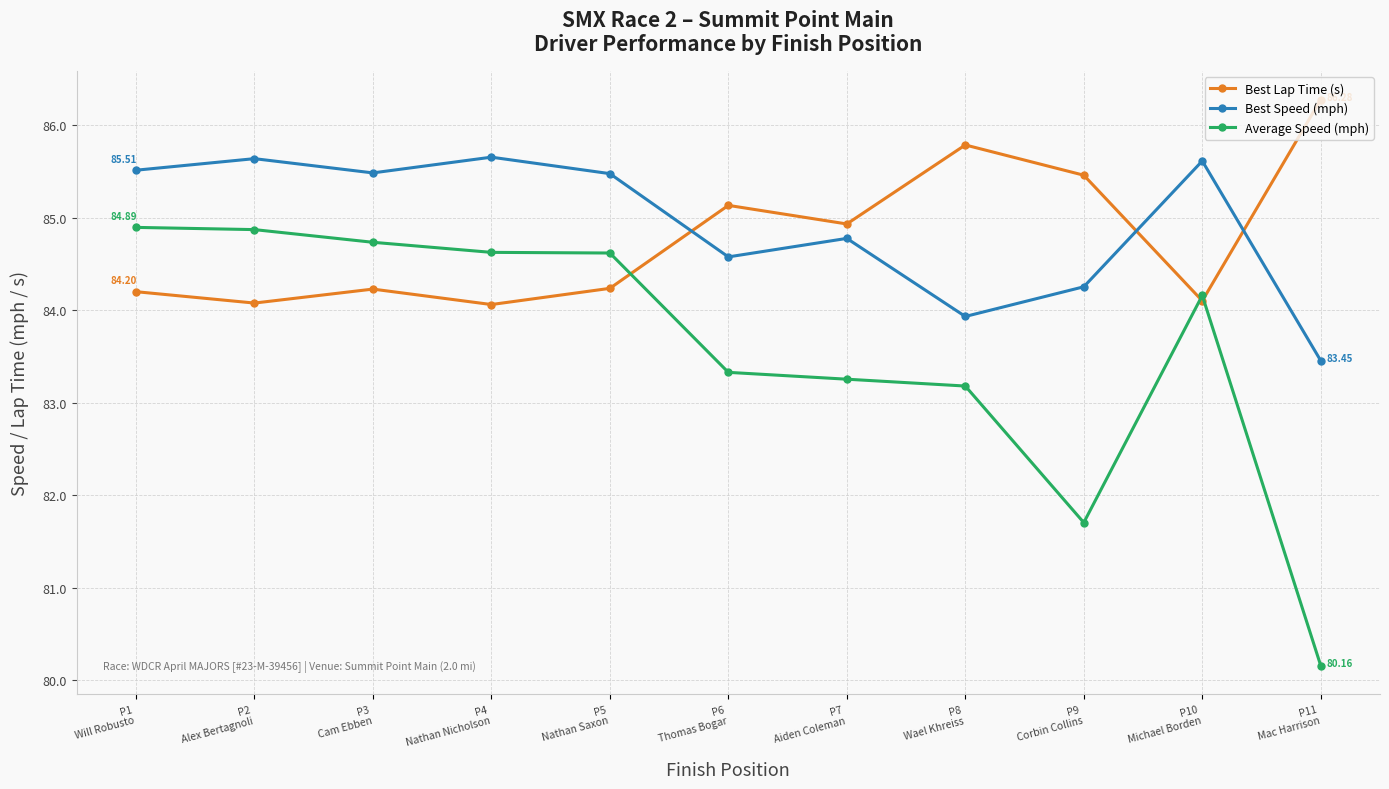

List the series in order of their peak value, highest first.

Best Lap Time (s), Best Speed (mph), Average Speed (mph)